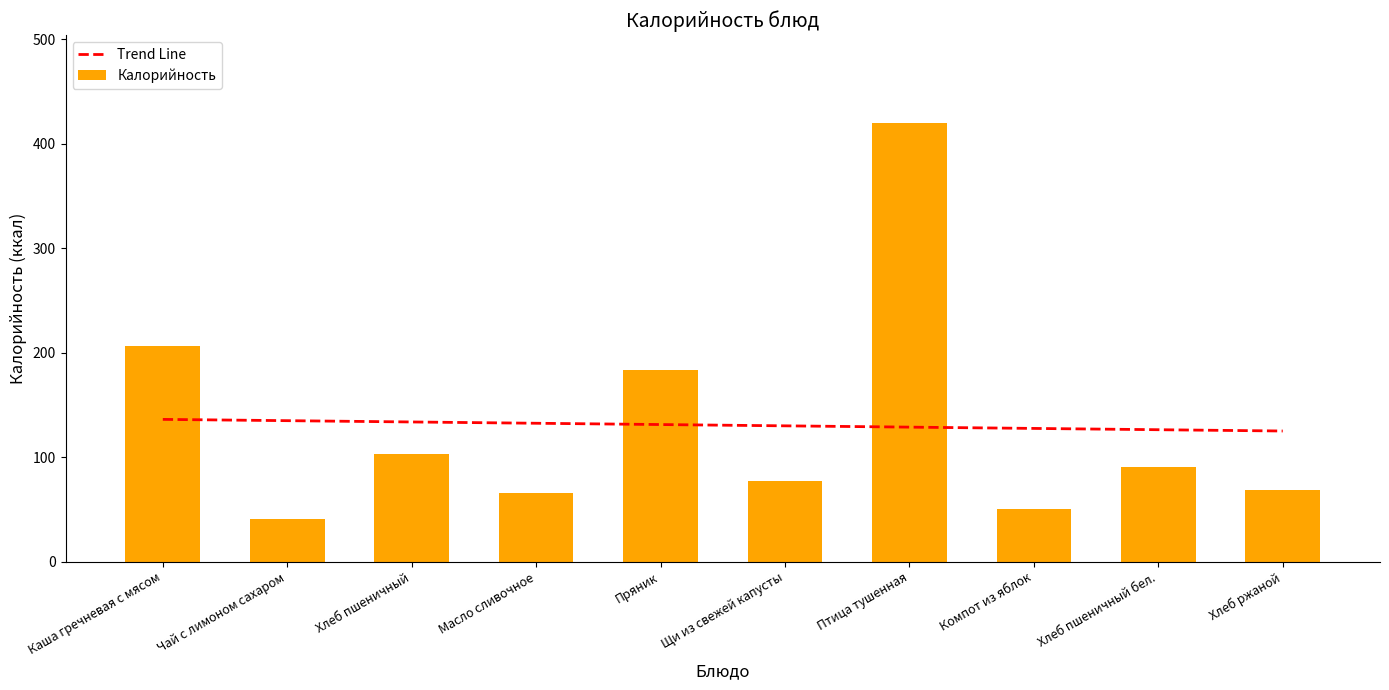

The value at Хлеб пшеничный бел. is 90.3. True or false?

True